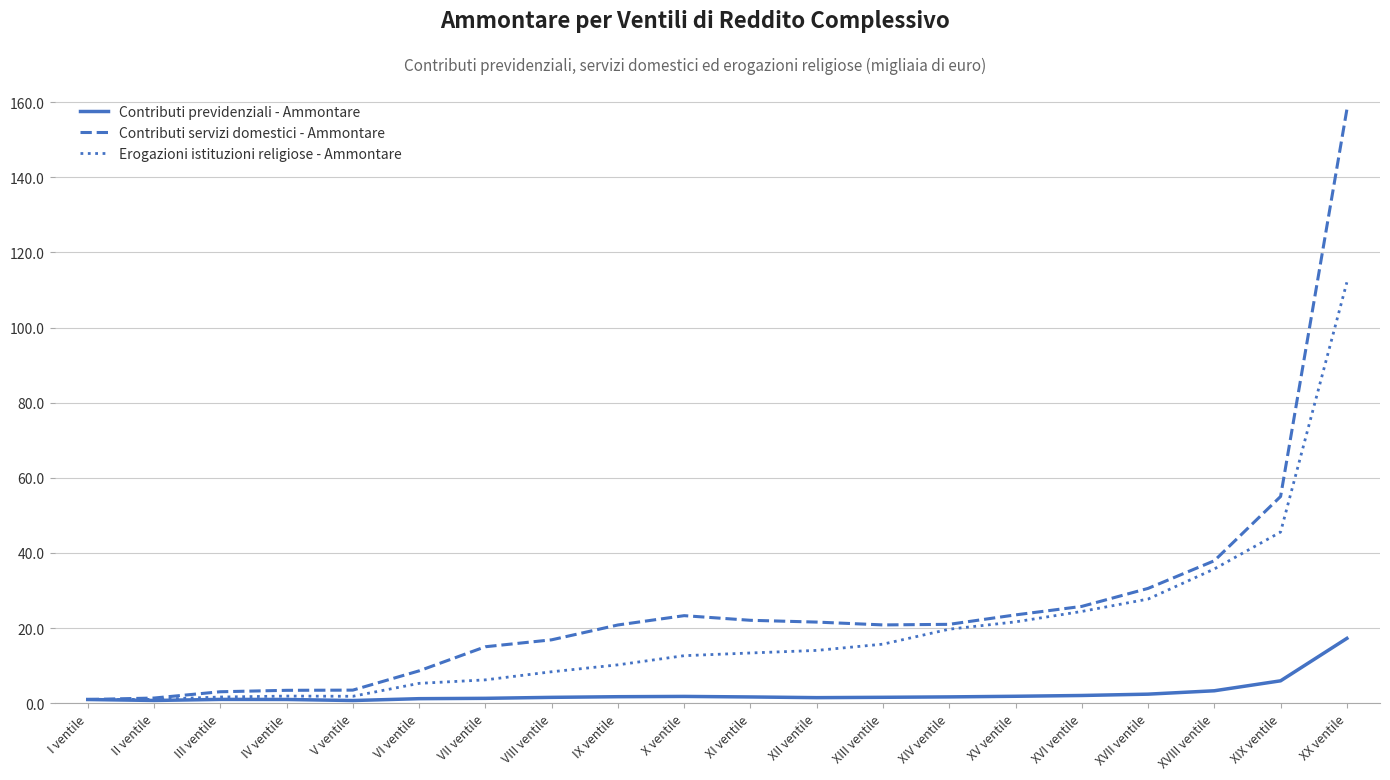

Count the number of data series in this chart.

3